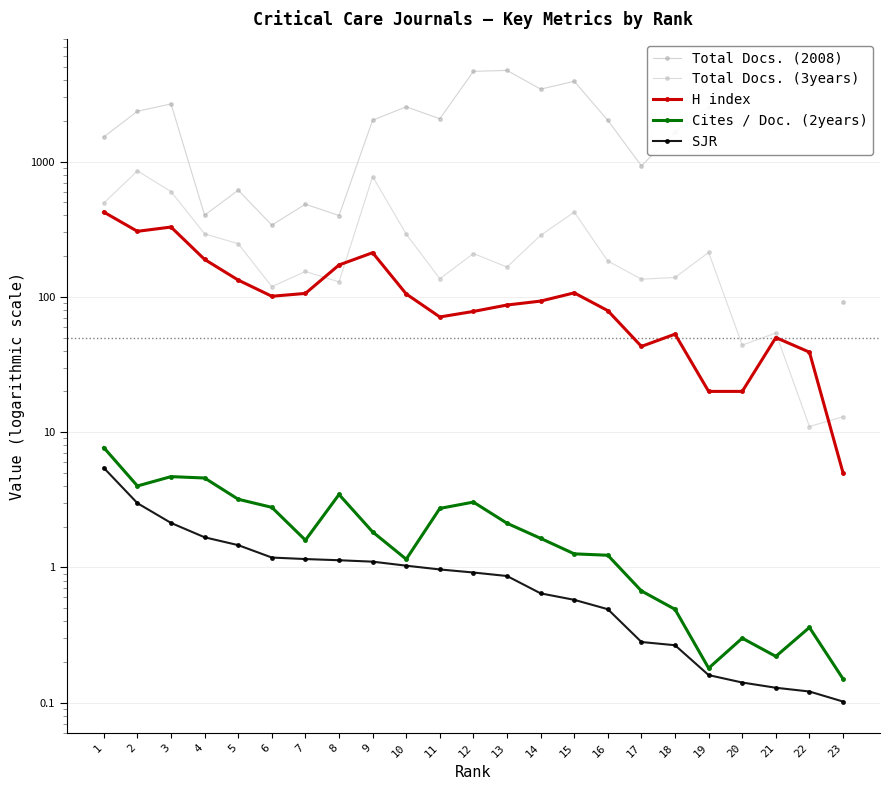

List the series in order of their peak value, lowest first.

SJR, Cites / Doc. (2years), H index, Total Docs. (3years), Total Docs. (2008)